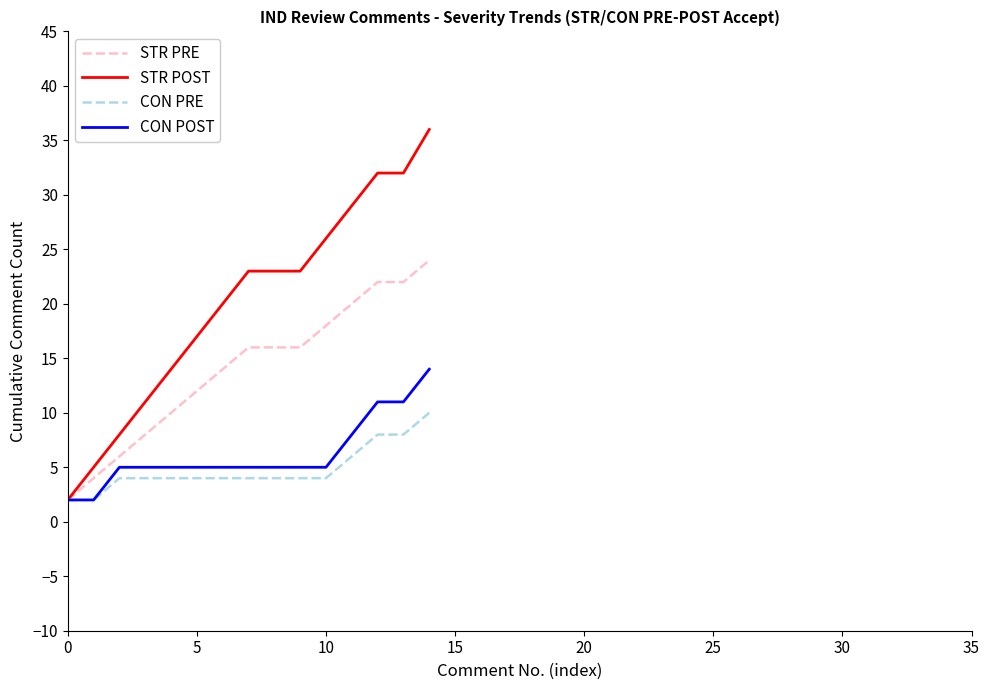

What is the difference between the maximum and minimum values in the STR POST series?

34